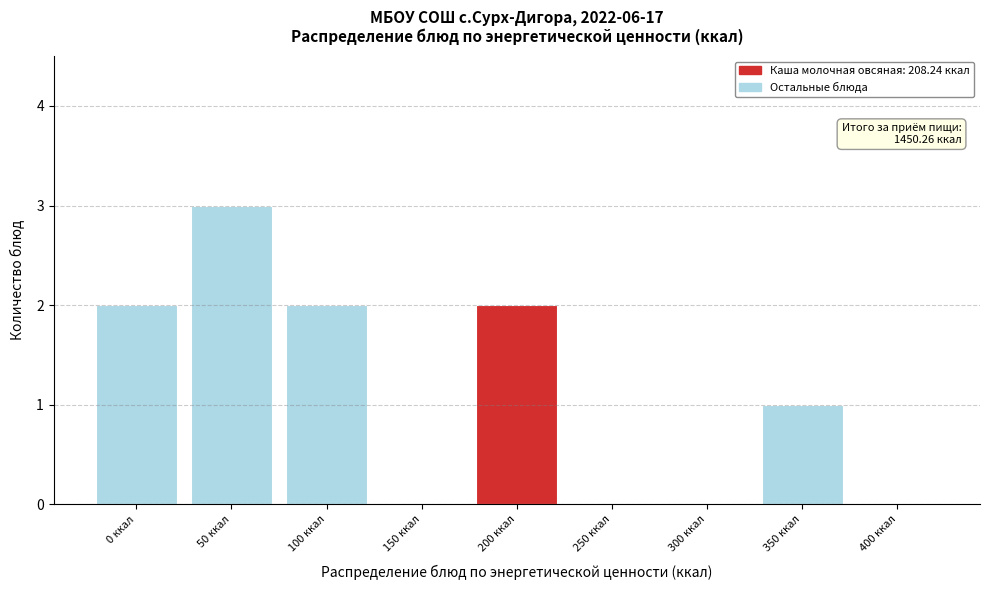

Reading left to right, transcribe all the data shown in this chart.

0 ккал=2	50 ккал=3	100 ккал=2	150 ккал=0	200 ккал=2	250 ккал=0	300 ккал=0	350 ккал=1	400 ккал=0